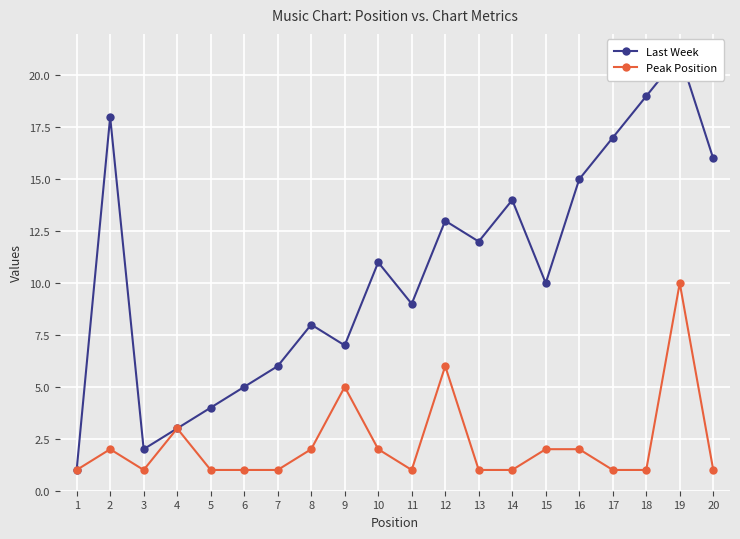

How many series are shown in this chart?

2